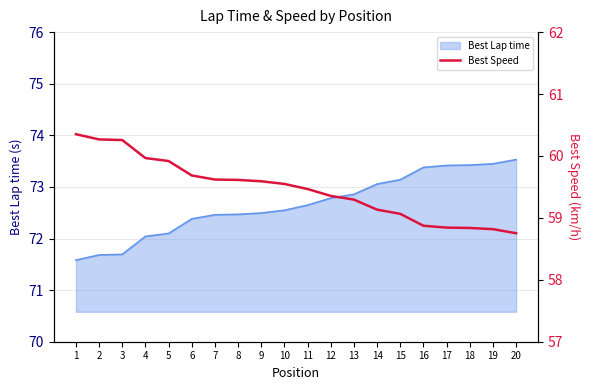

Is it true that Best Lap time equals 106.2 at 14?

False